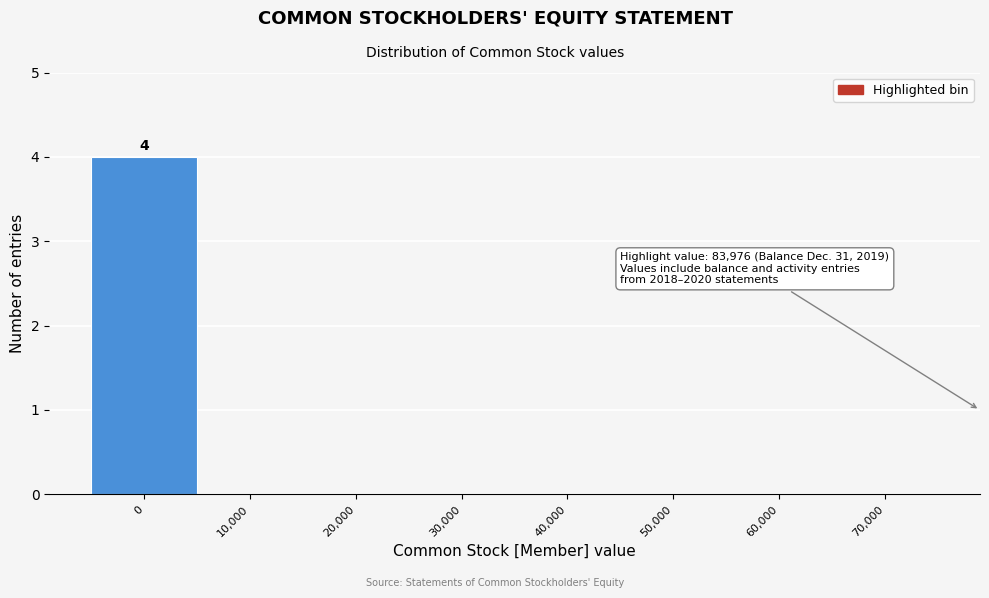

Reading left to right, what are all the values shown in this chart?

0=4	10,000=0	20,000=0	30,000=0	40,000=0	50,000=0	60,000=0	70,000=0